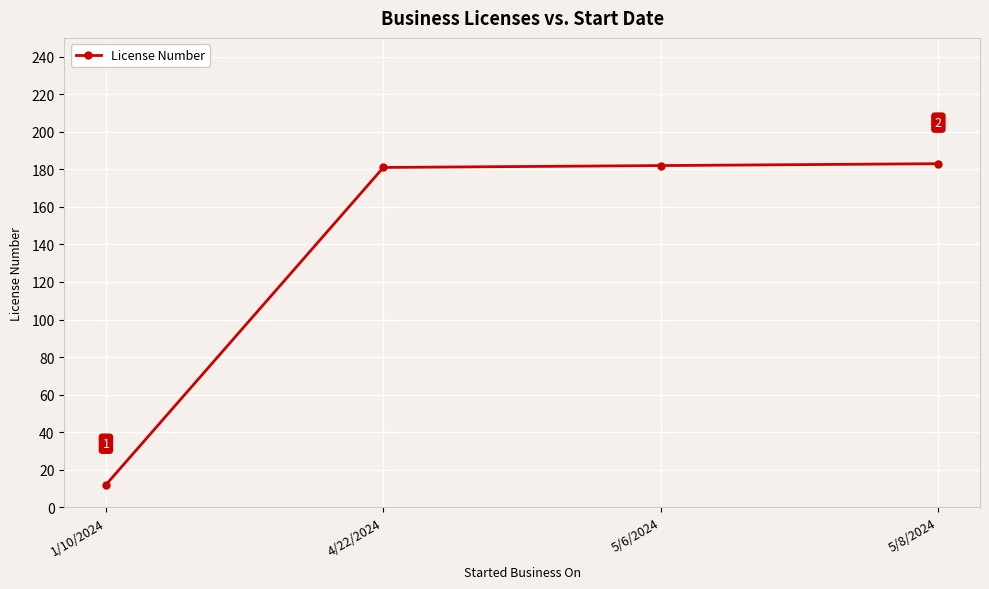

Is it true that the value at 4/22/2024 is 322?

False